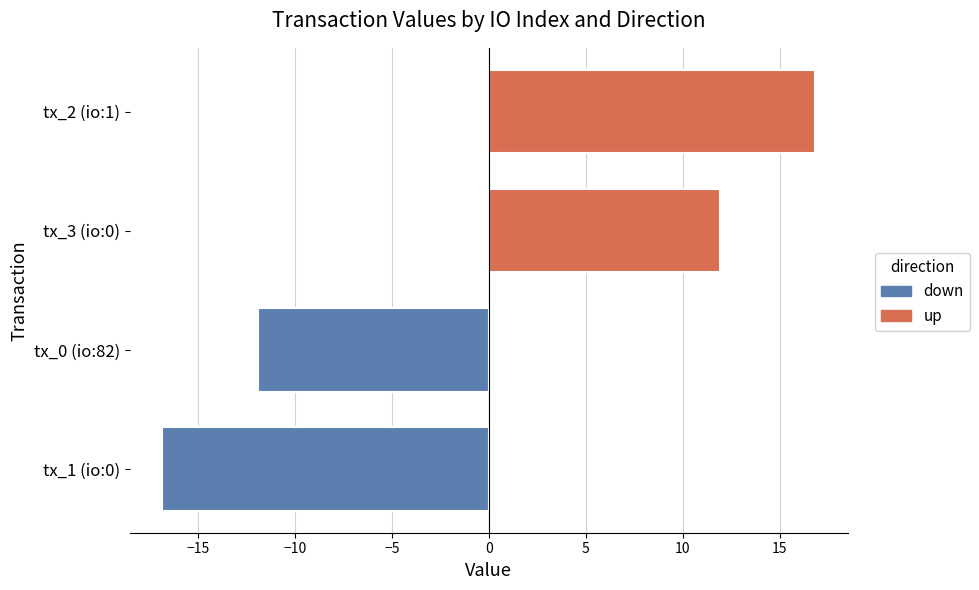

Rank the categories by value from lowest to highest.

tx_1 (io:0), tx_0 (io:82), tx_3 (io:0), tx_2 (io:1)